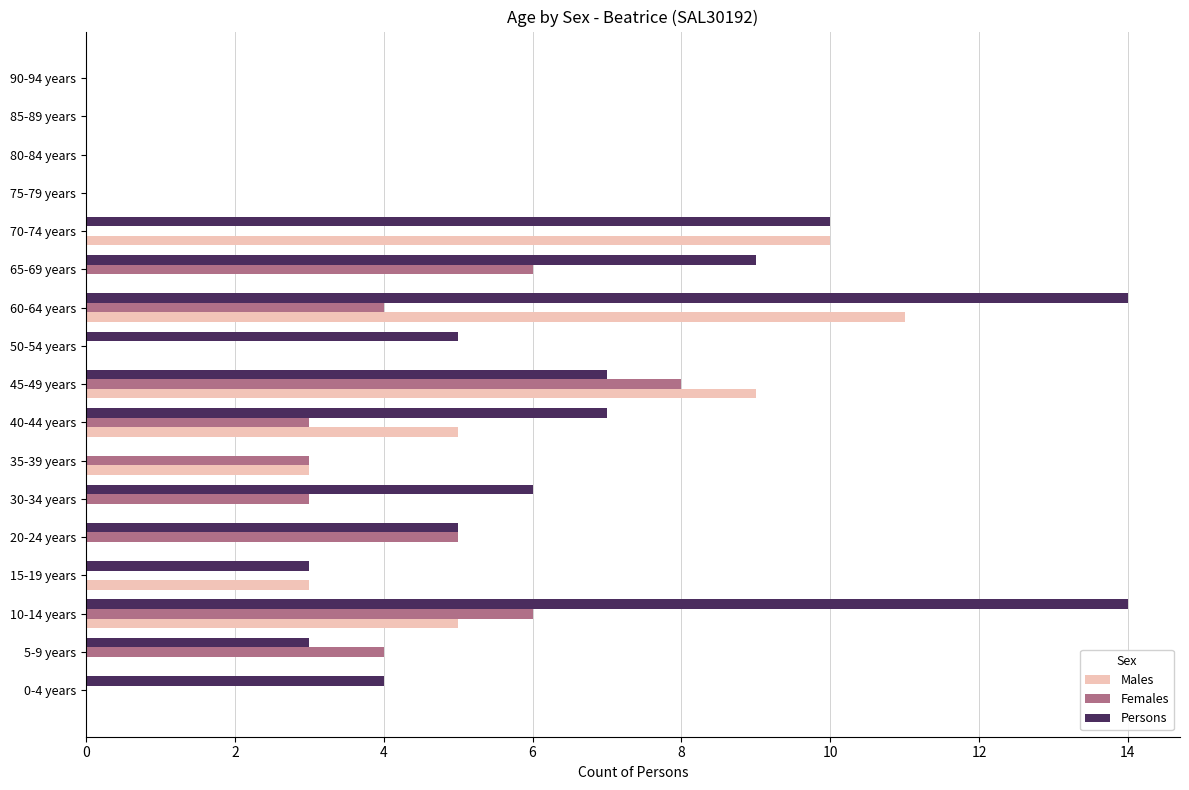

Is the value of Persons at 15-19 years greater than the value of Females at 45-49 years?

No